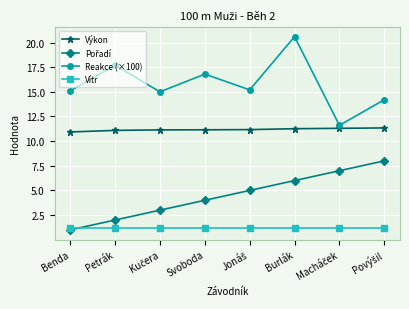

Which series has the widest spread of values?

Reakce (×100)